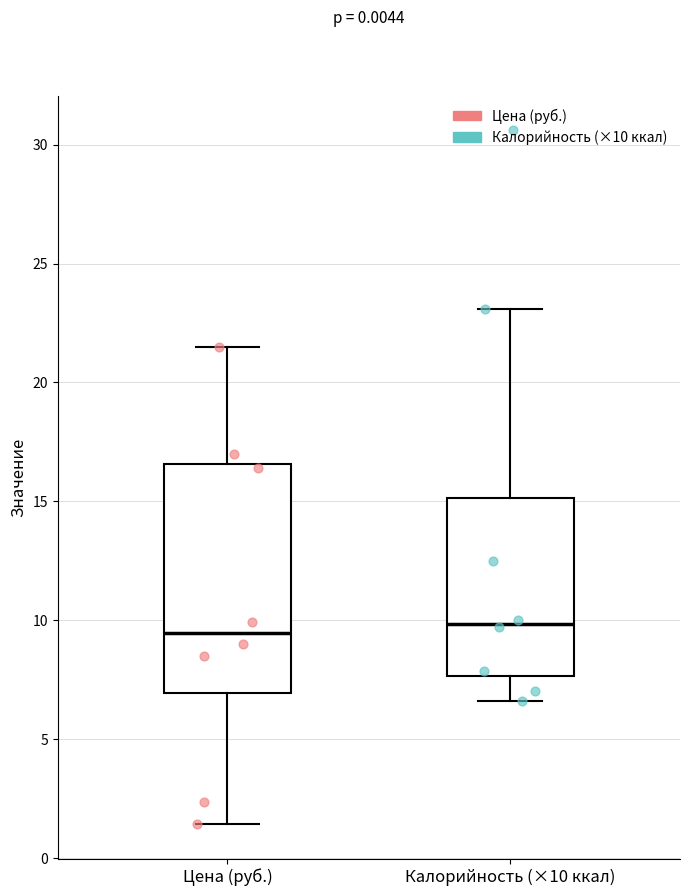

Comparing the boxes themselves (not the whiskers), which one is the tallest?

Цена (руб.)